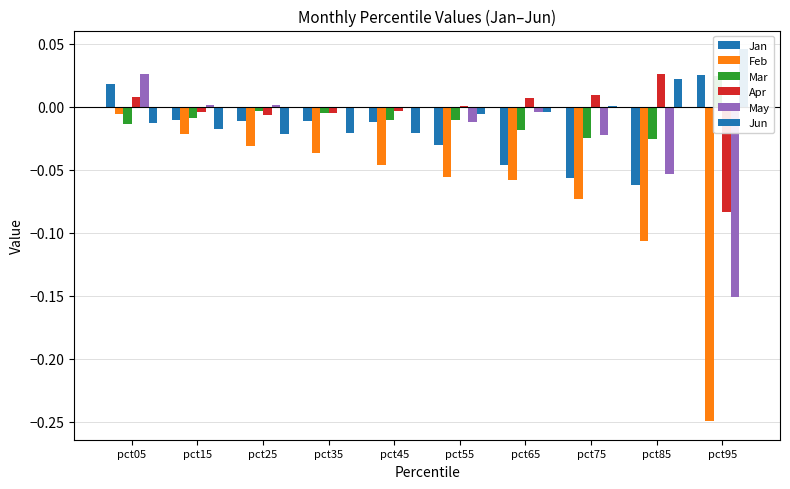

How many bars are there in total?

60